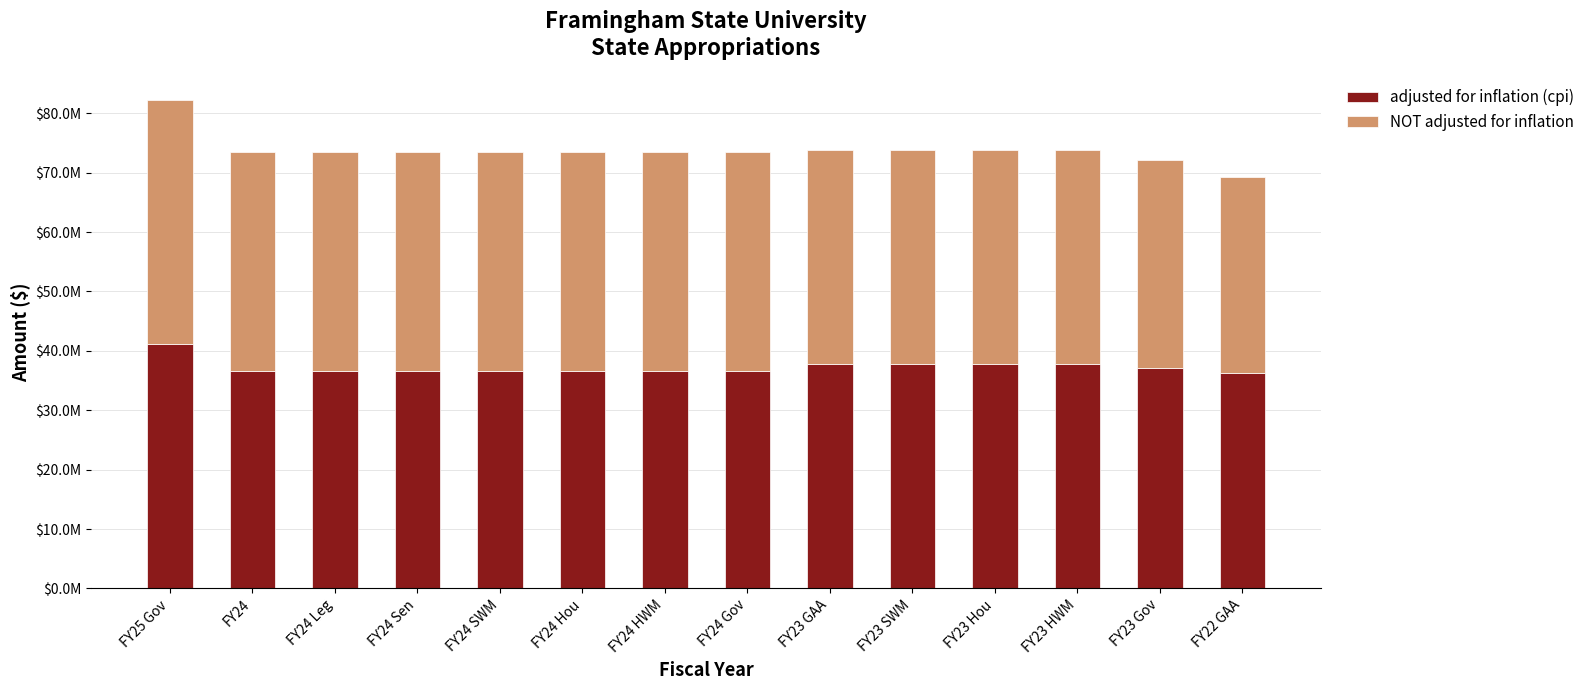

Which series has the largest range (max minus min)?

NOT adjusted for inflation